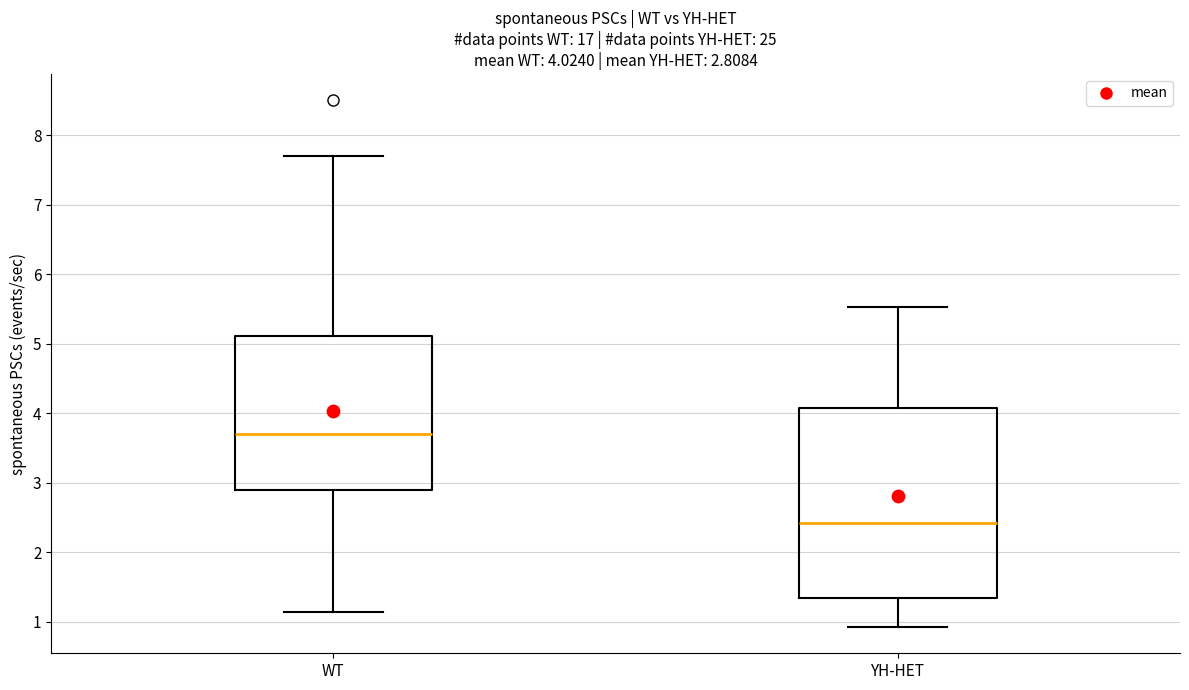

Which box has the lowest median line?

YH-HET